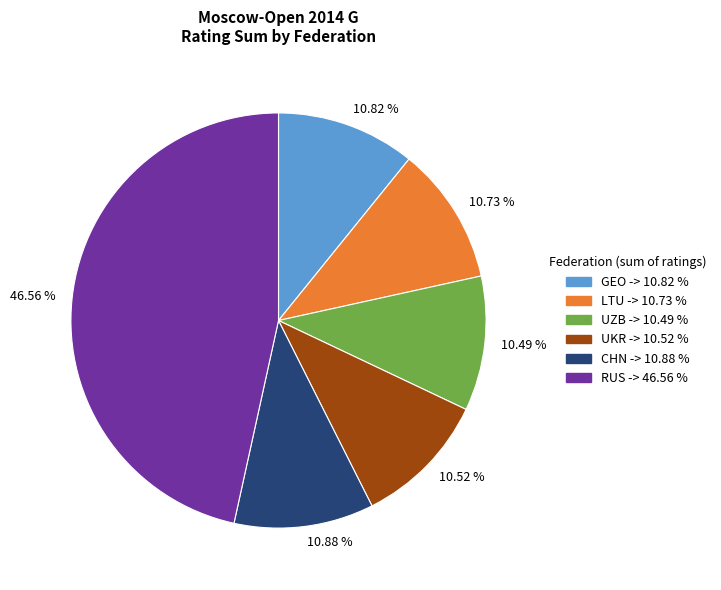

Is 10.82 % the majority of the pie?

No